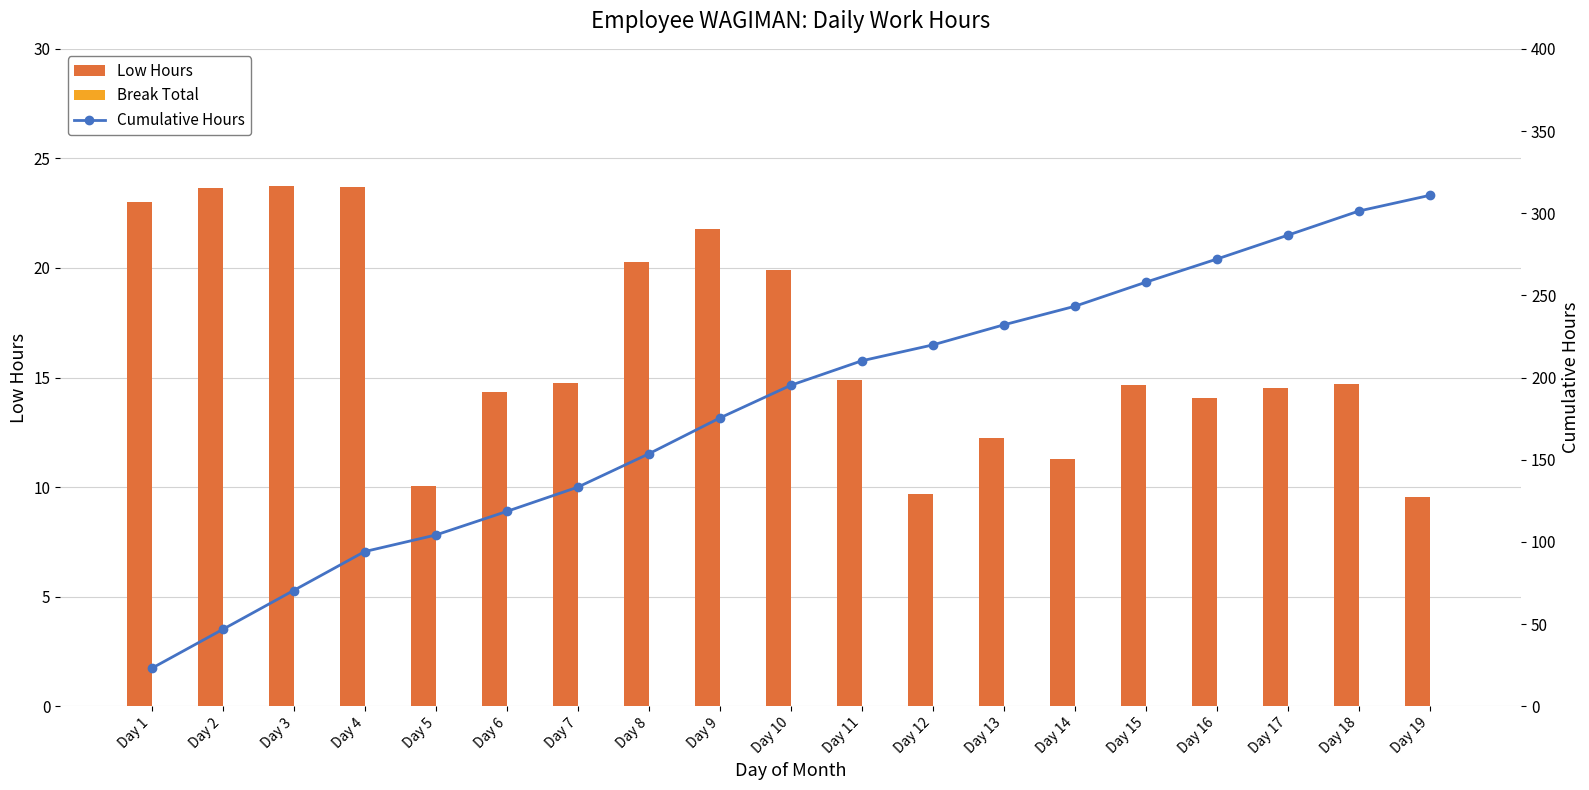

Where is Cumulative Hours nearest to the value 166?

Day 9